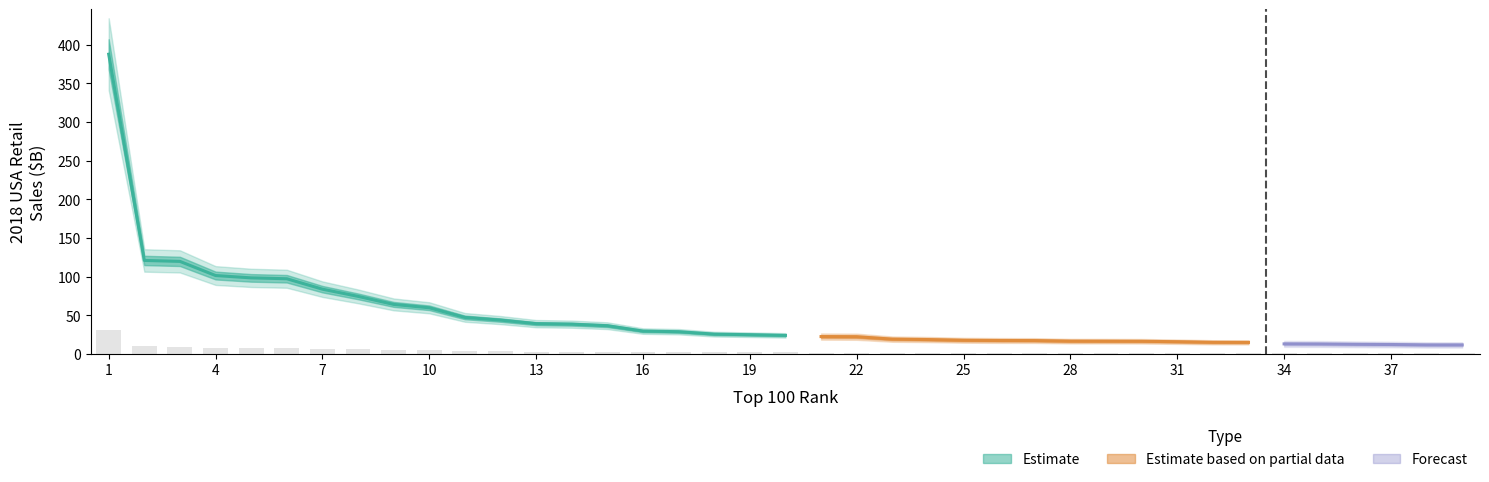

Are the bars grouped side by side (vs. stacked)?

No